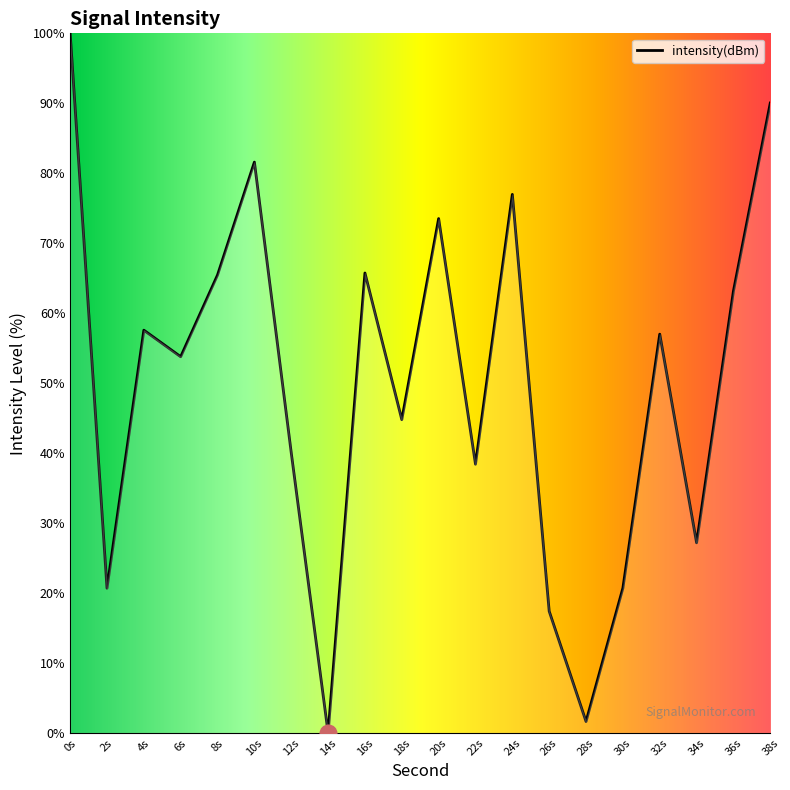

What is the difference between the maximum and second lowest values?

98.4